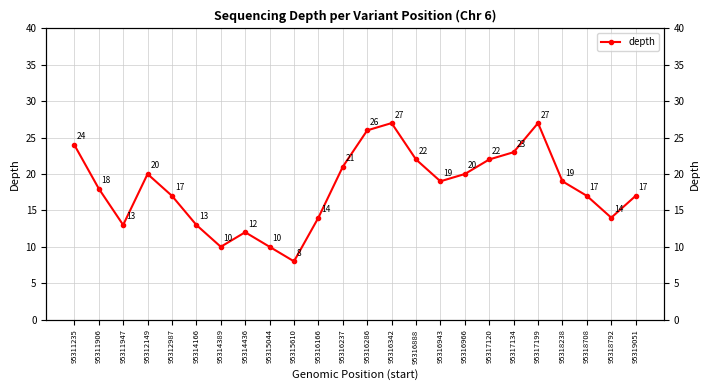

What is the difference between the second highest and minimum values?

19